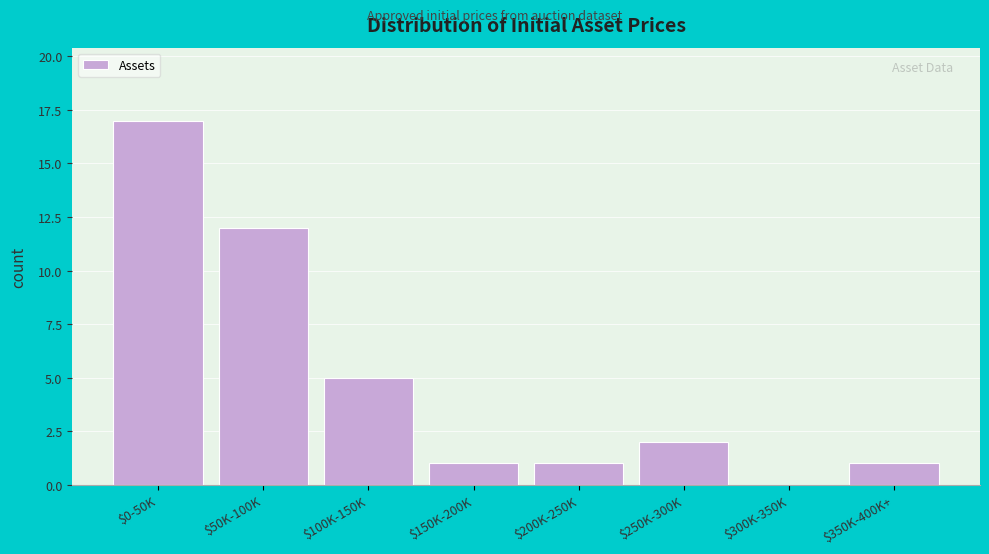

At which label is the value closest to 8?

$100K-150K